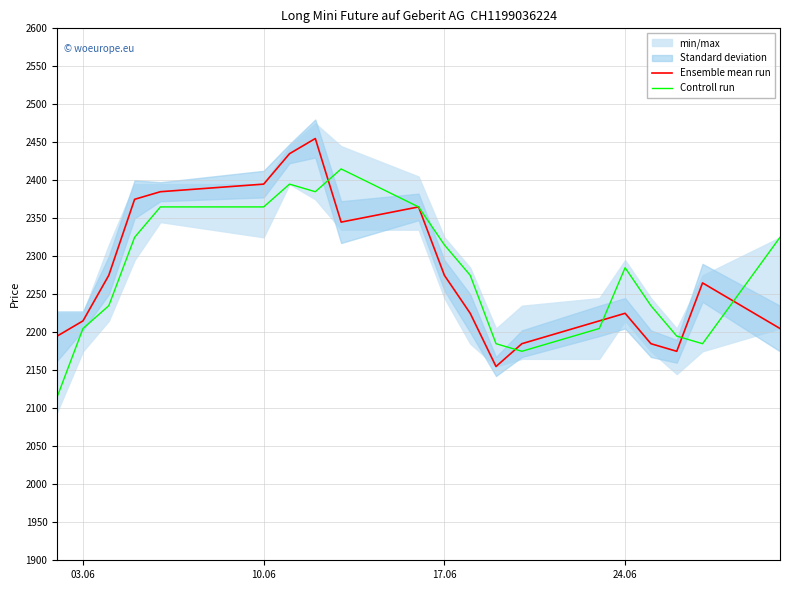

What is the approximate value of Ensemble mean run at 10.06, to the nearest 10?

2400